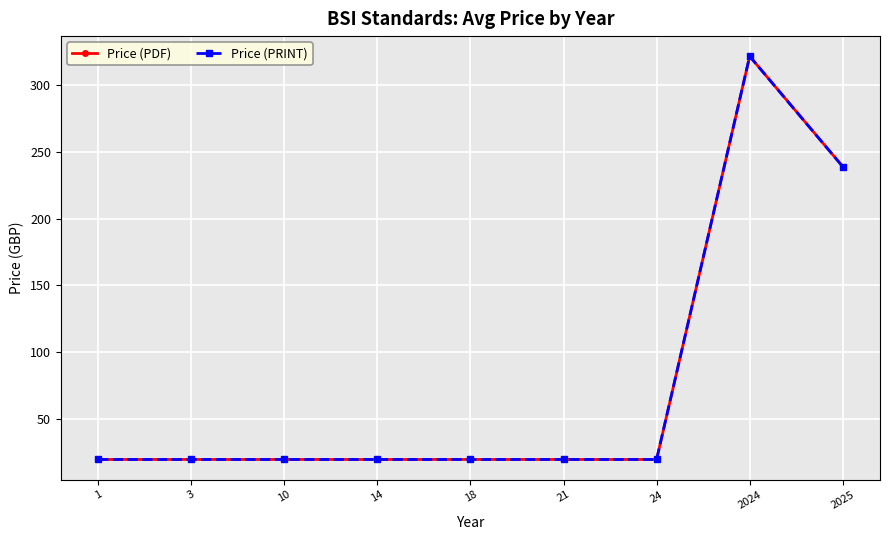

Which series has the largest range (max minus min)?

Price (PDF)